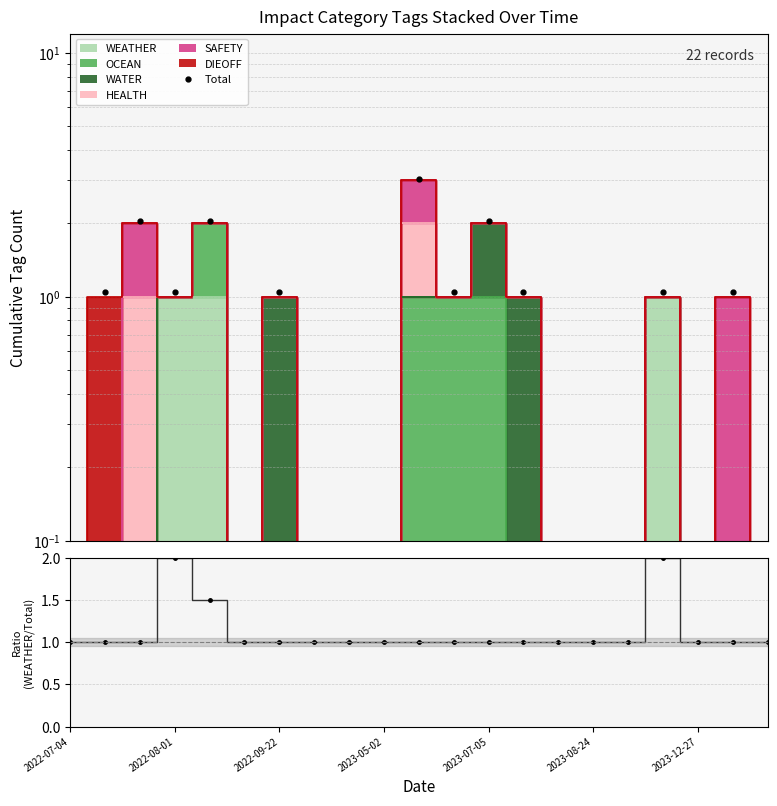

At which label does the data first exceed 1?

2022-08-01